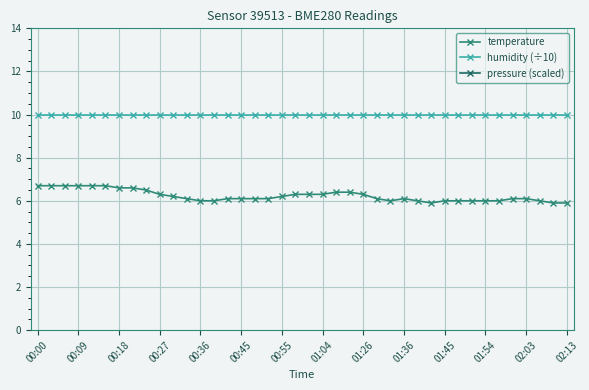

What is the difference between the maximum and minimum values in the temperature series?

0.8